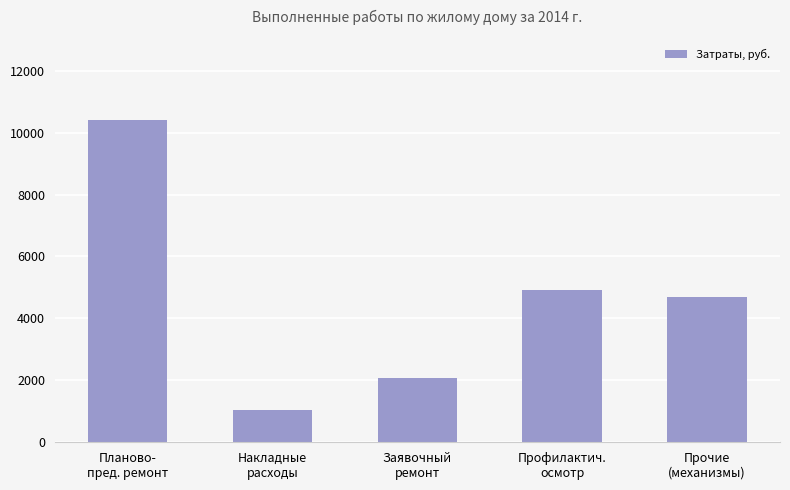

What is the difference between the maximum and minimum values?

9379.4